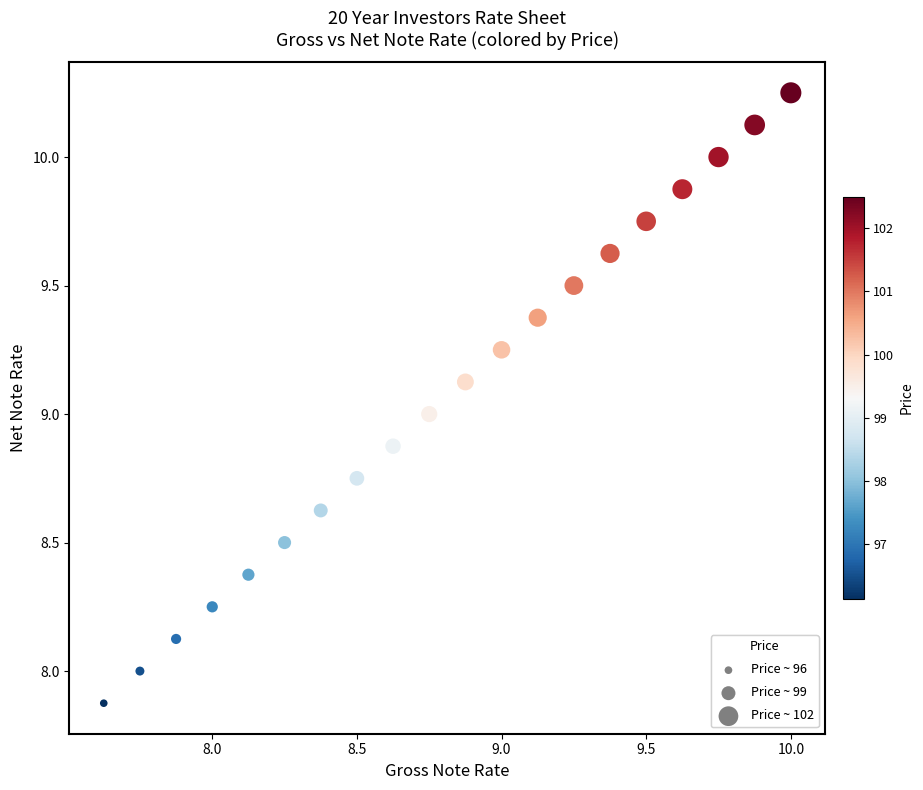

What is the range of Y values (max minus min)?

2.4